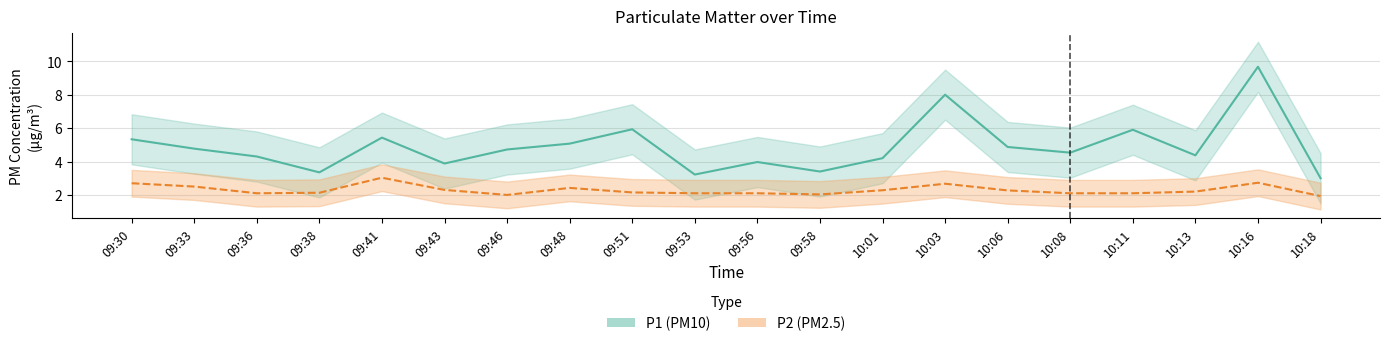

True or false: P2 and P1 cross at least once.

False